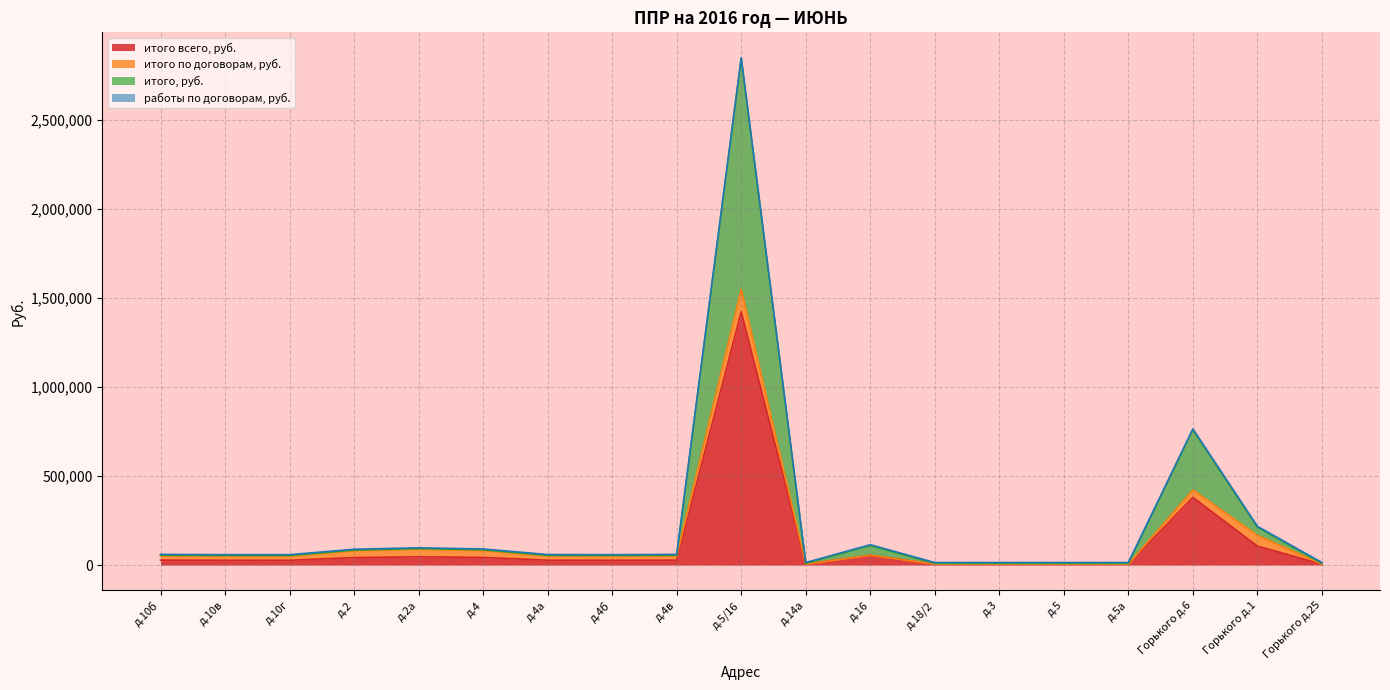

What is the value of the итого, руб. point at the 5th from the left?

92226.6